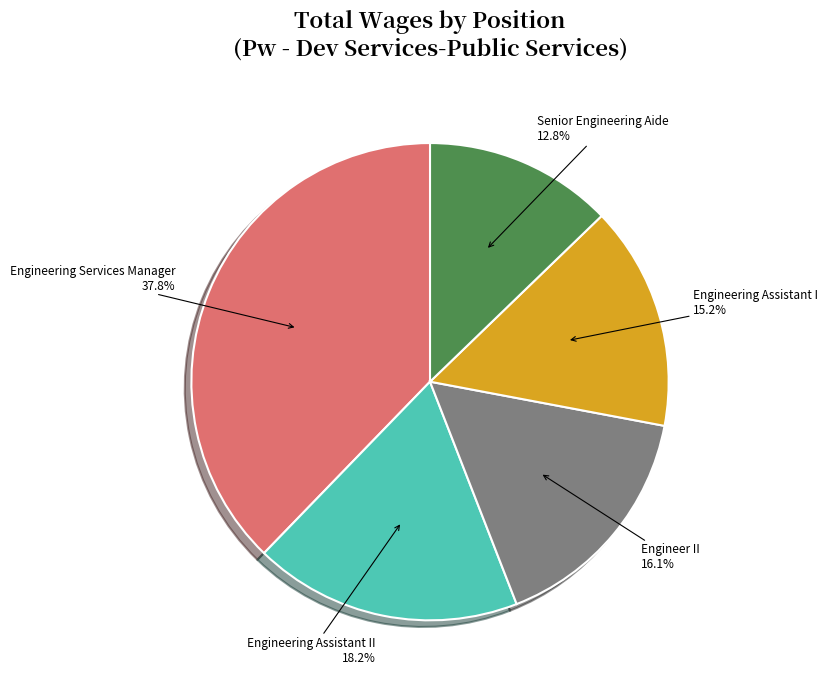

What portion of the pie excludes Engineering Assistant II?

81.8%